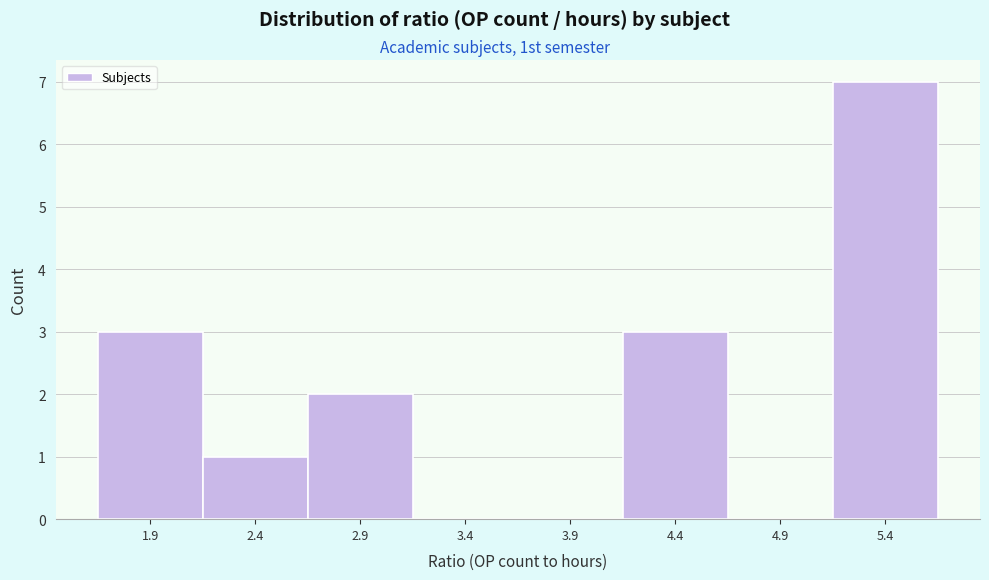

Reading left to right, what are all the values shown in this chart?

1.9=3	2.4=1	2.9=2	3.4=0	3.9=0	4.4=3	4.9=0	5.4=7